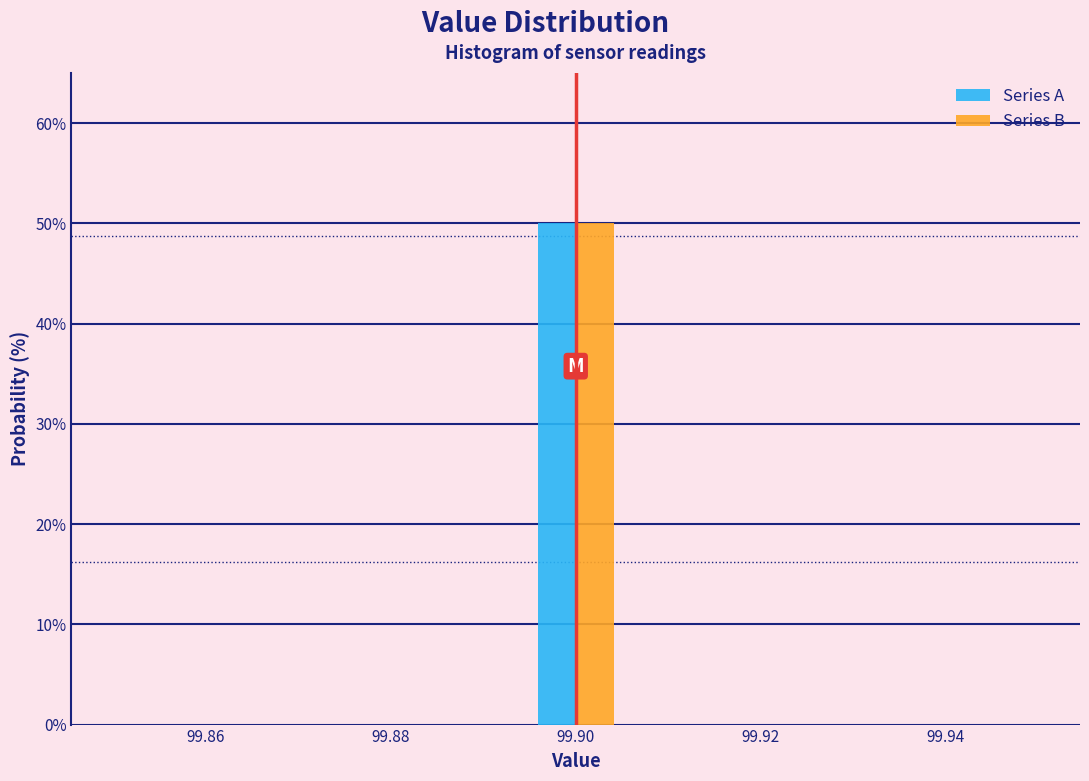

Reading left to right, list every range on the x-axis with the height of the bar of each series over it. Neither the bar edges nor the heights are printed on the chart, so give them approximately, as read against the axes.

99.850 to 99.860: Series A=0	Series B=0
99.860 to 99.868: Series A=0	Series B=0
99.868 to 99.878: Series A=0	Series B=0
99.878 to 99.886: Series A=0	Series B=0
99.886 to 99.896: Series A=0	Series B=0
99.896 to 99.904: Series A=50	Series B=50
99.904 to 99.914: Series A=0	Series B=0
99.914 to 99.922: Series A=0	Series B=0
99.922 to 99.932: Series A=0	Series B=0
99.932 to 99.940: Series A=0	Series B=0
99.940 to 99.950: Series A=0	Series B=0